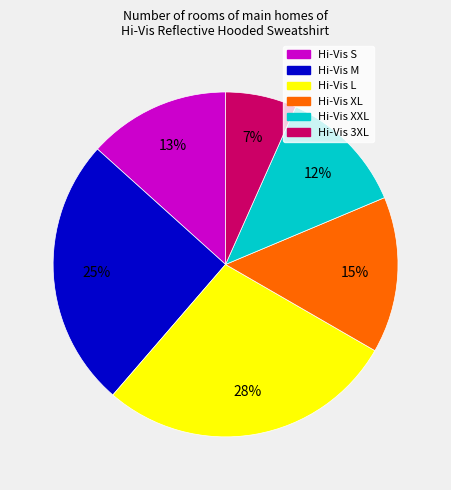

Is there a majority slice in this chart?

No